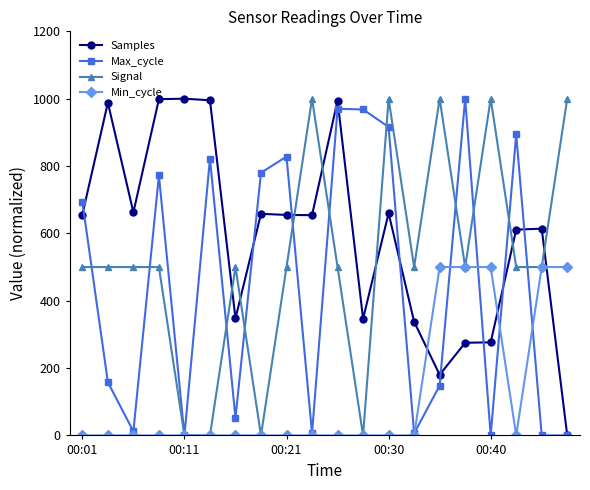

At how many categories does at least one series exceed 635?

17